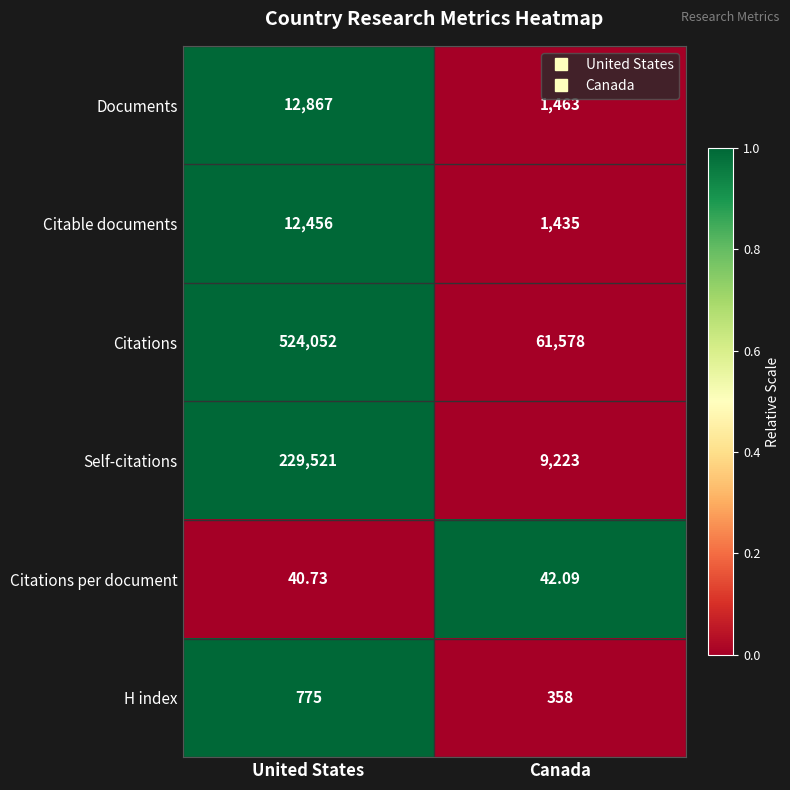

At which label is Citable documents closest to 6945?

Canada